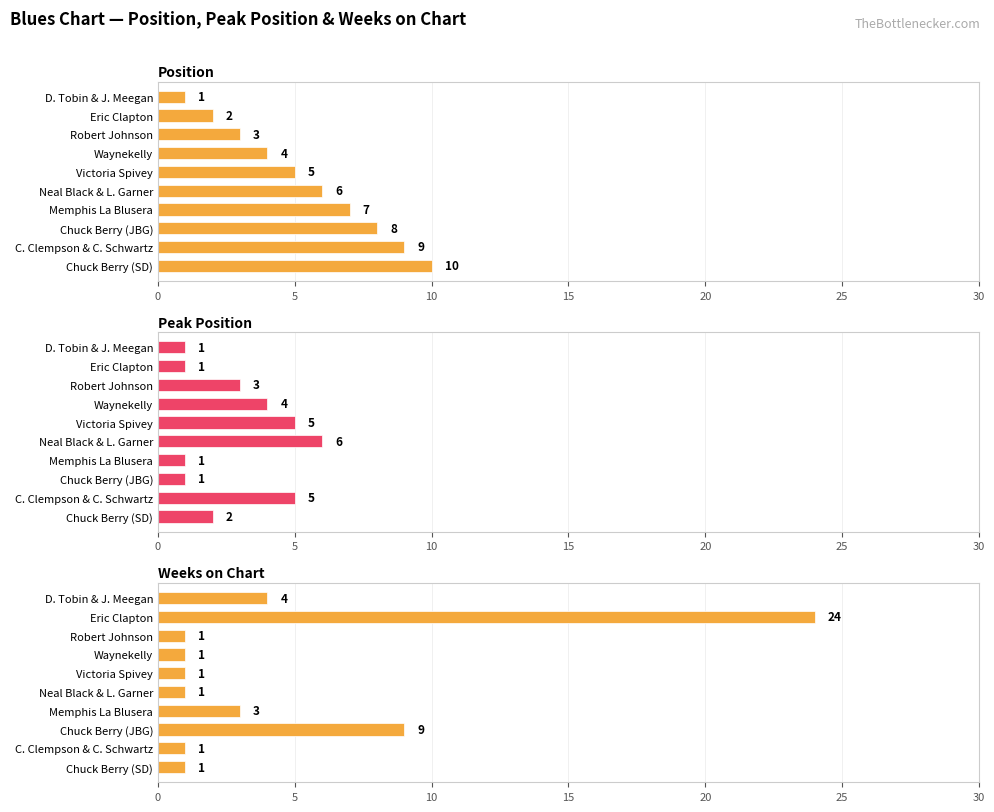

What is the total value across all series at Eric Clapton?

27